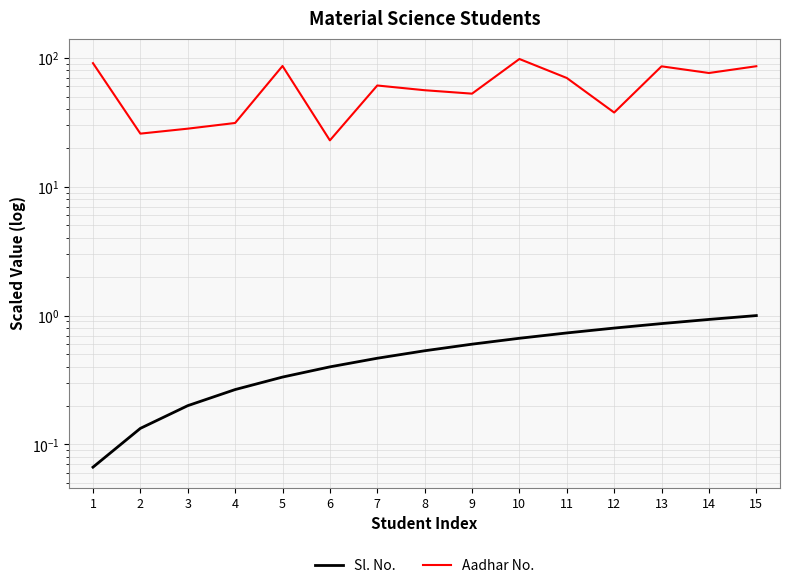

What is the smallest value displayed?

0.1